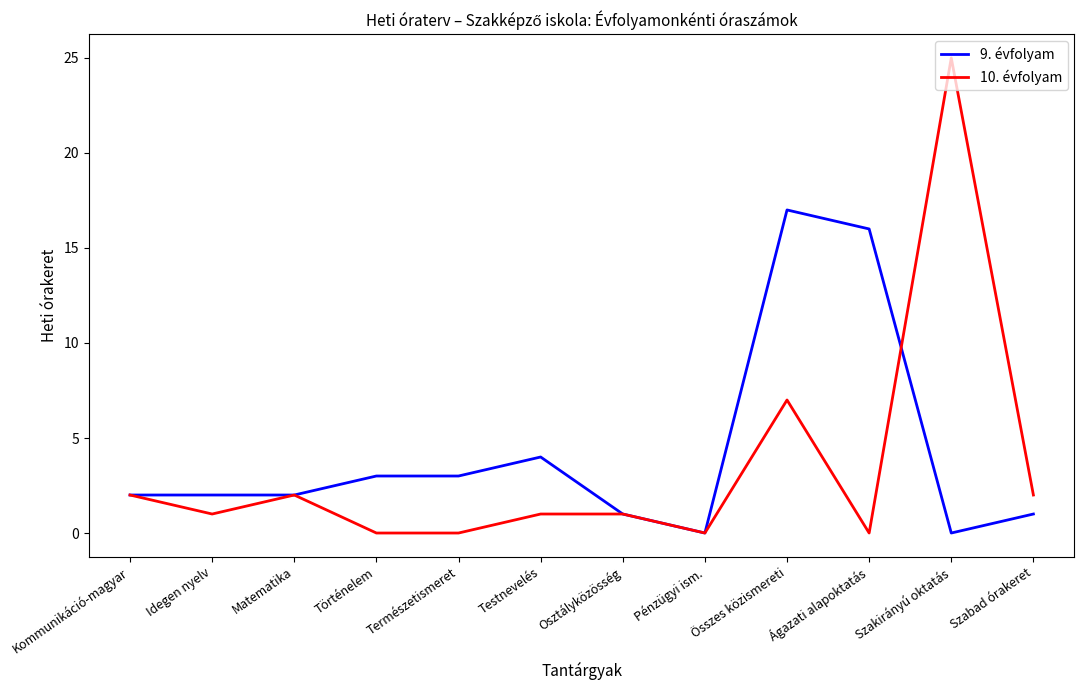

Which category has the highest value in the 10. évfolyam series?

Szakirányú oktatás